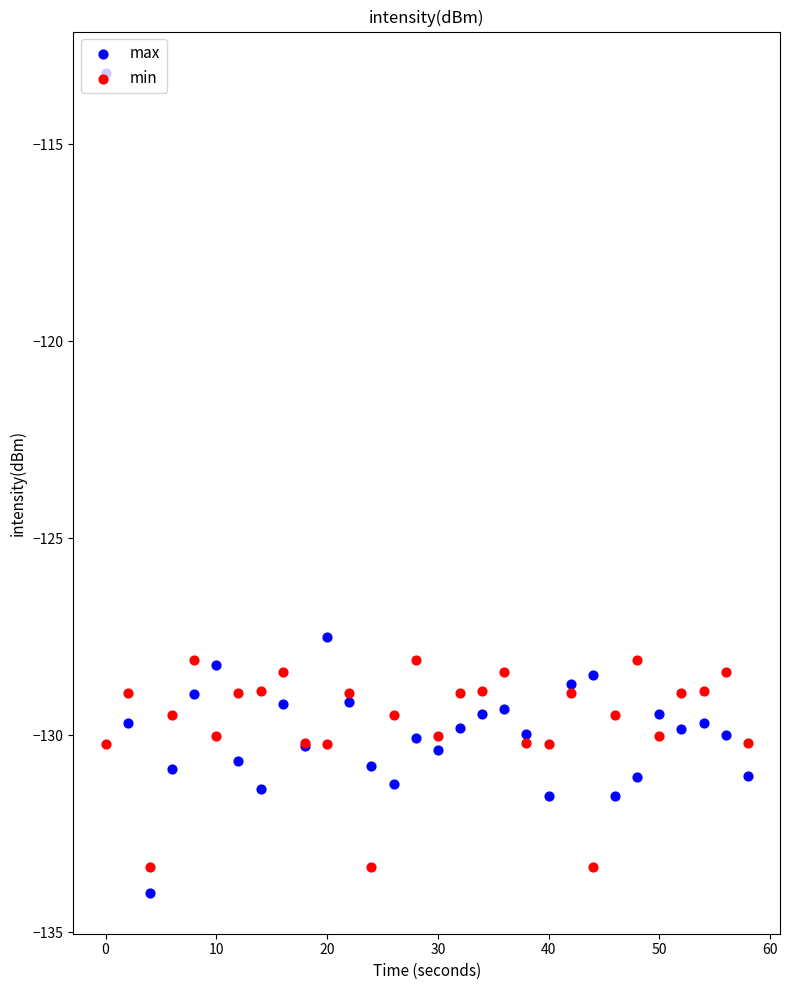

What are all the series names shown in the legend?

max, min